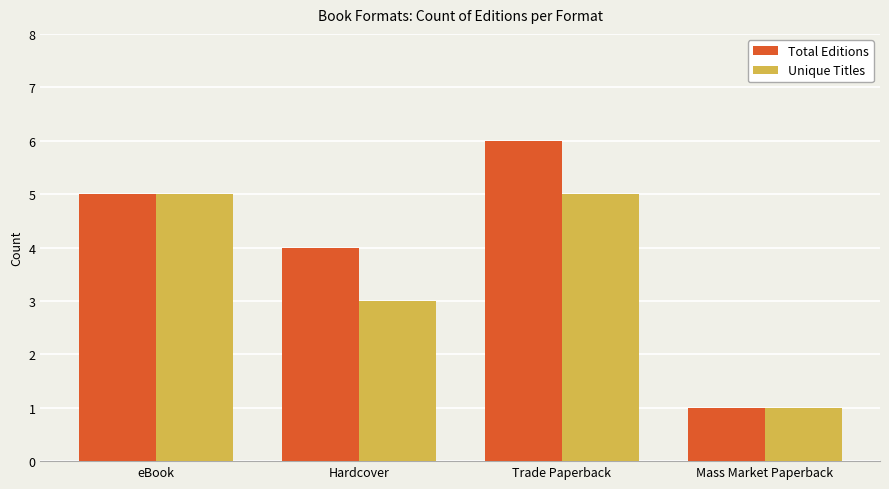

Are the bars grouped side by side (vs. stacked)?

Yes